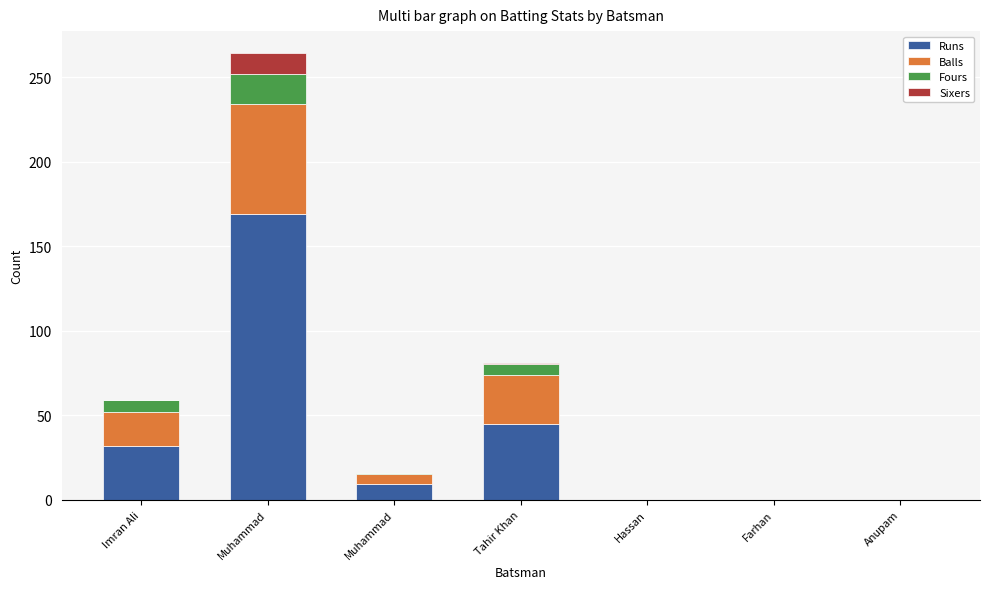

What are all the series names shown in the legend?

Runs, Balls, Fours, Sixers